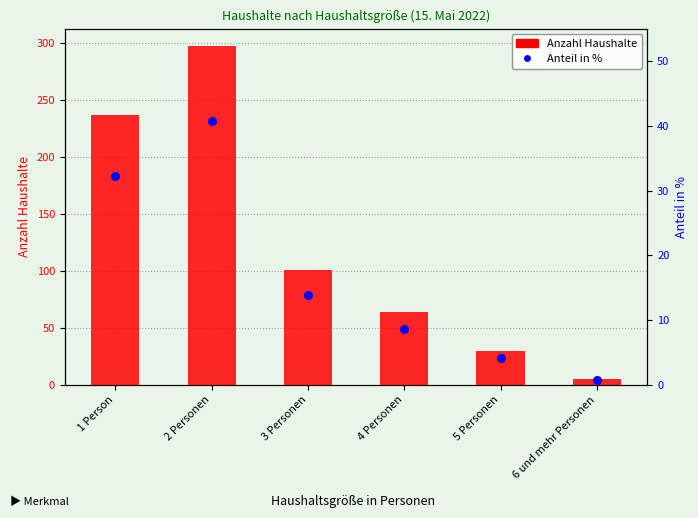

At which category is the sum across all series the highest?

2 Personen